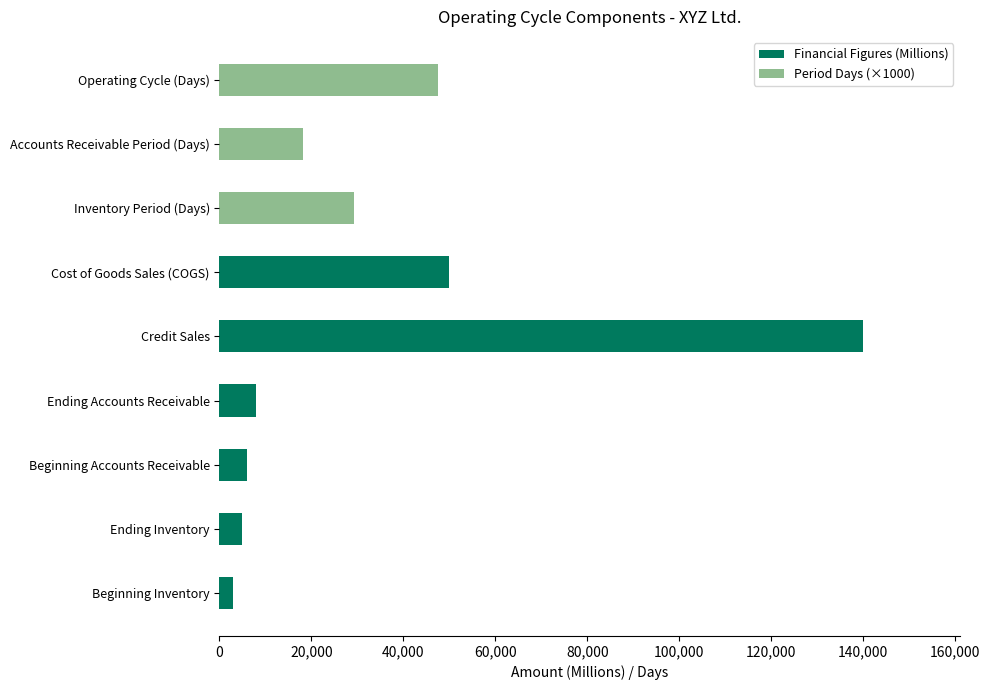

At which label does Financial Figures (Millions) reach its peak?

Credit Sales